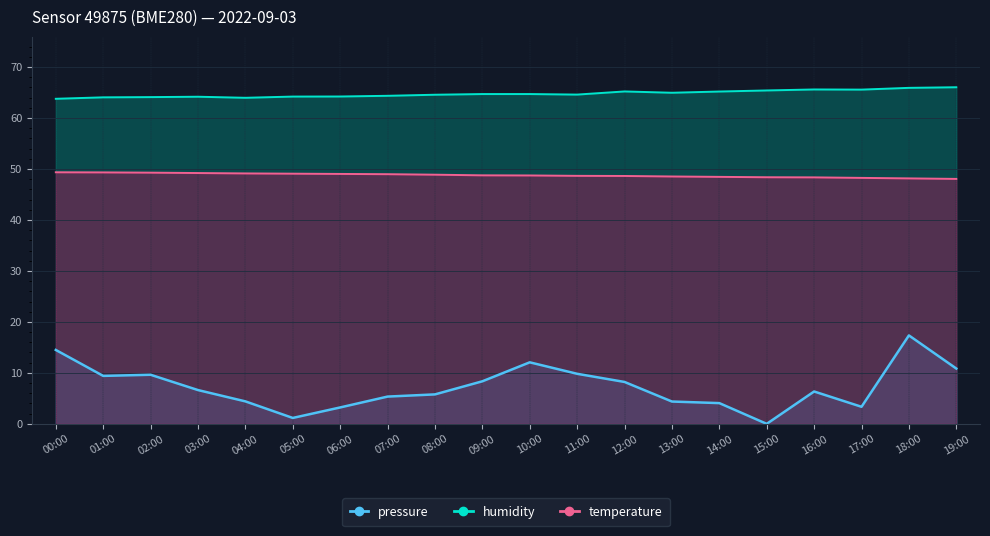

Which series has the largest total across all categories?

humidity